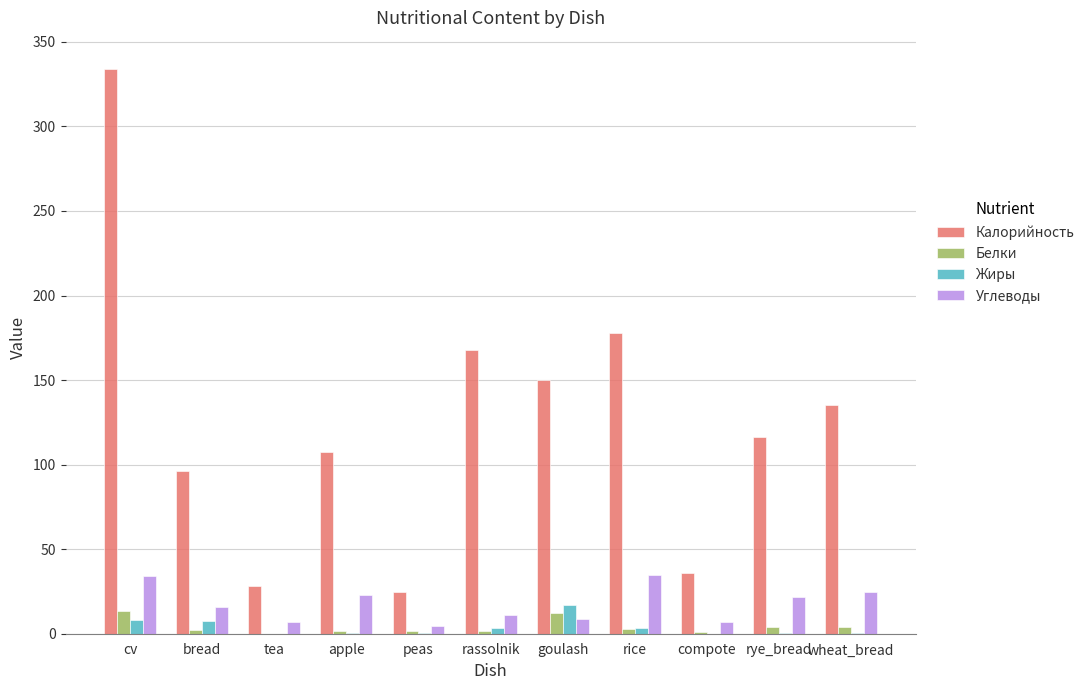

Between peas and rice, which series saw the biggest shift?

Калорийность